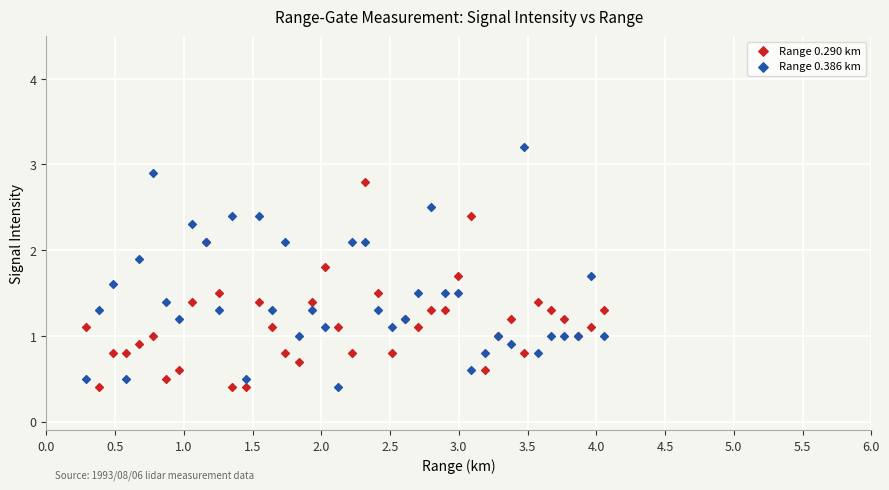

Which series reaches the maximum Y coordinate?

Range 0.386 km